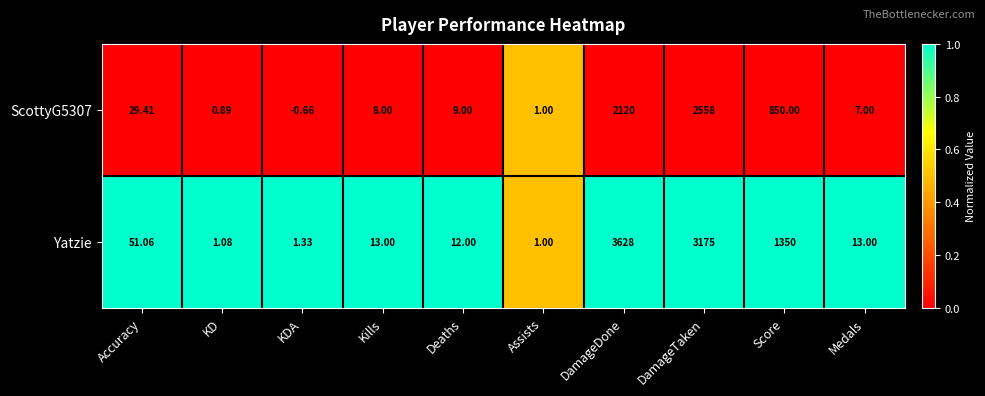

What is the maximum value shown in the chart?

3628.0